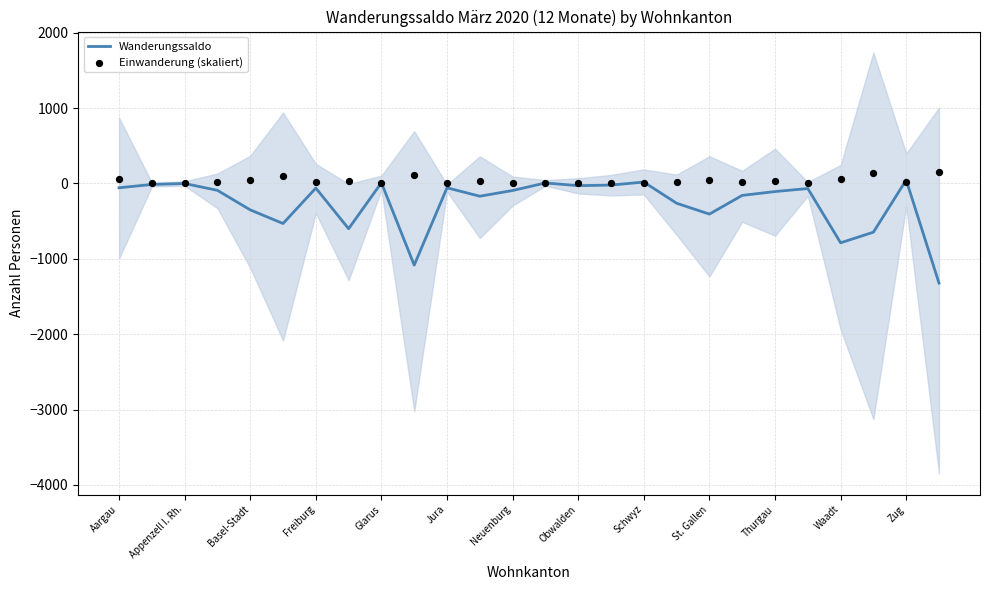

At how many categories does at least one series exceed -1155?

26